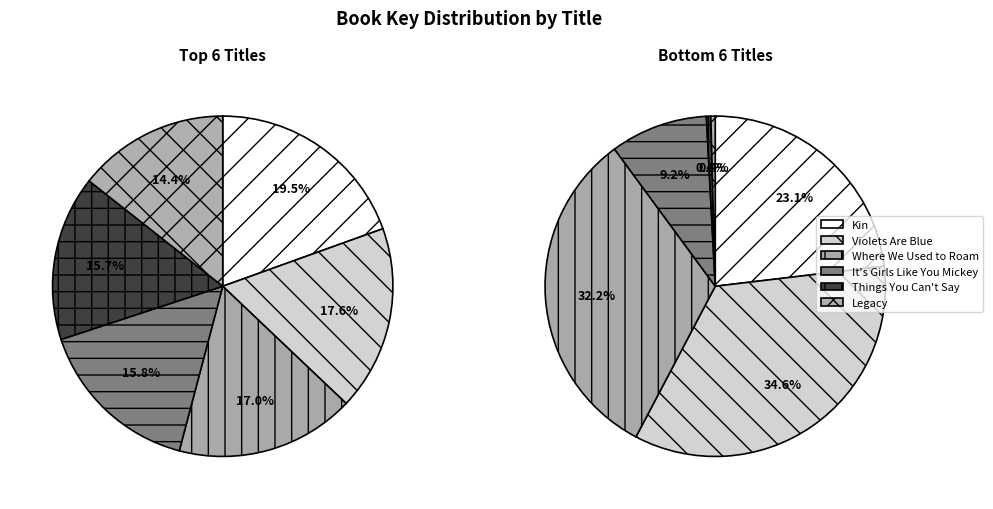

To the nearest percent, what percentage of the pie is 4?

16%